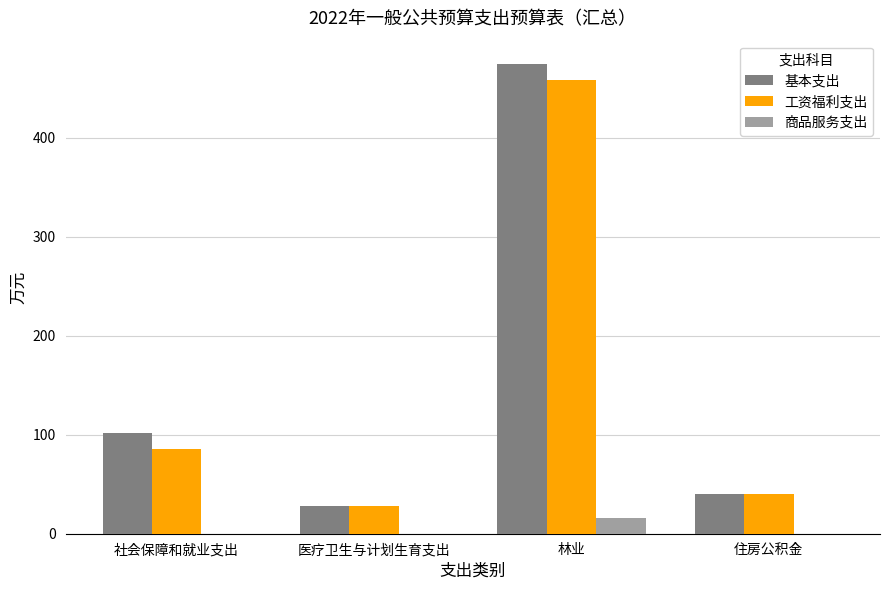

The value of 基本支出 at 社会保障和就业支出 is 151.6. True or false?

False